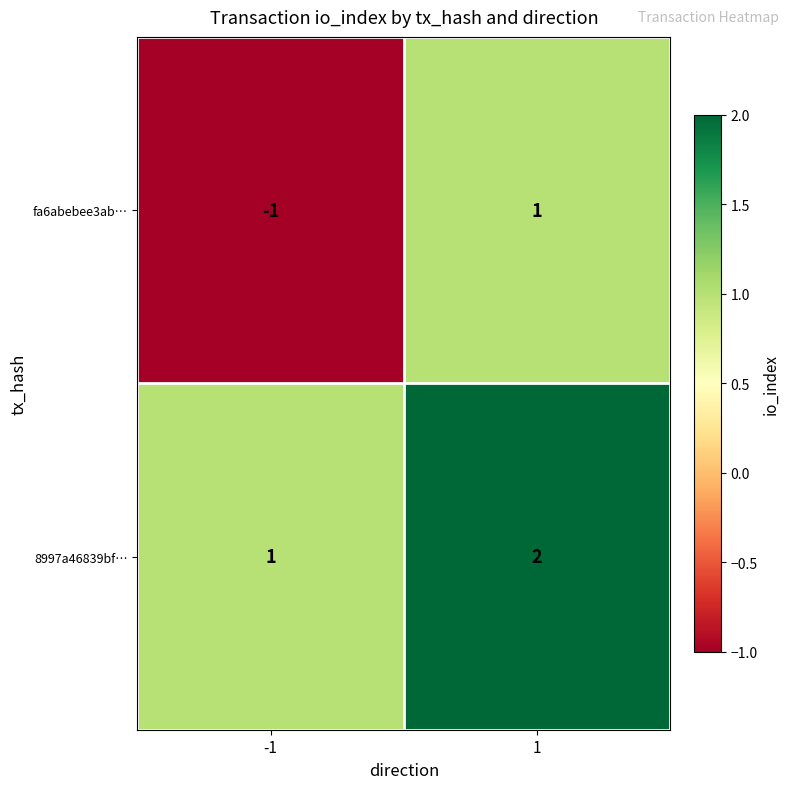

What is the sum of the 8997a46839bf… values at 1 and -1?

3